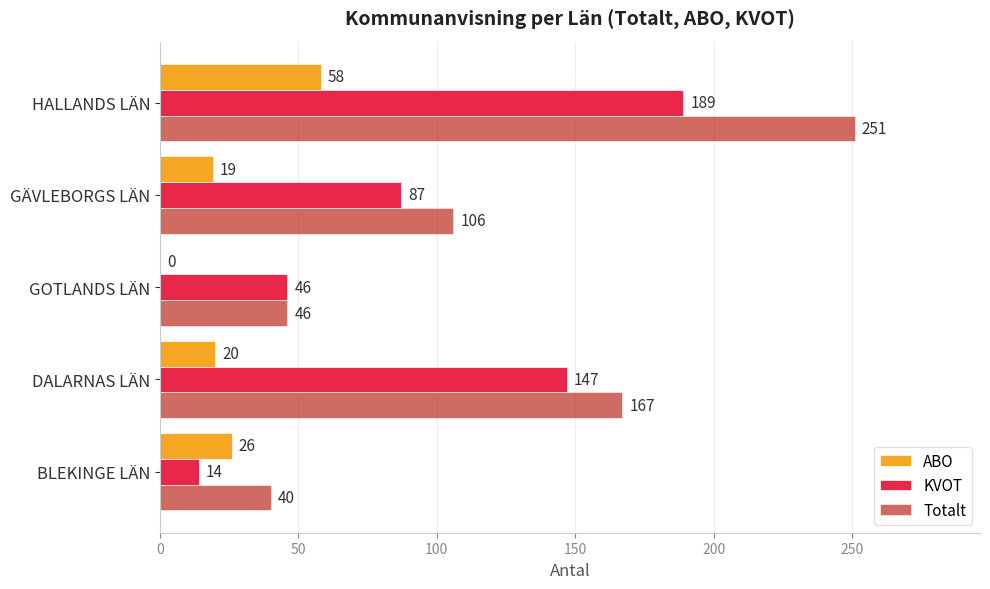

Which series has the largest total across all categories?

Totalt